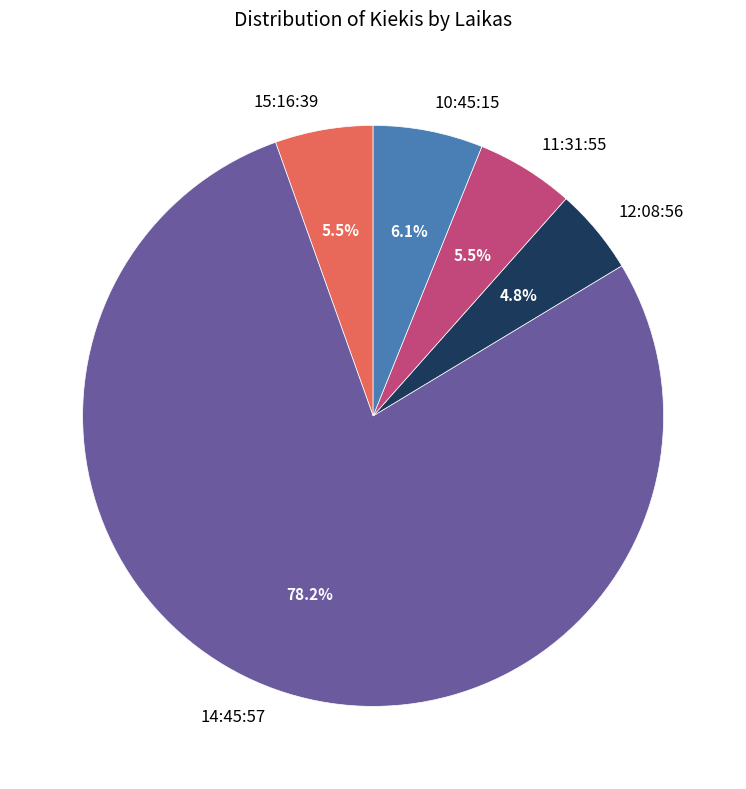

To the nearest percent, what percentage of the pie is 10:45:15?

6%